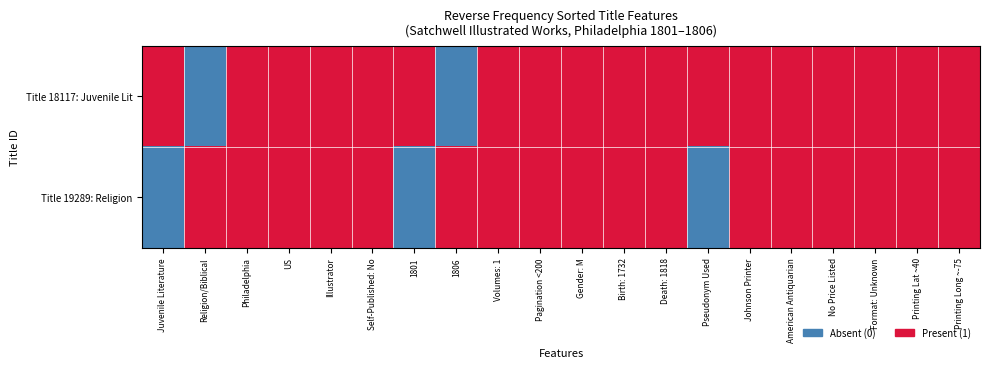

How many distinct data groups are displayed?

2